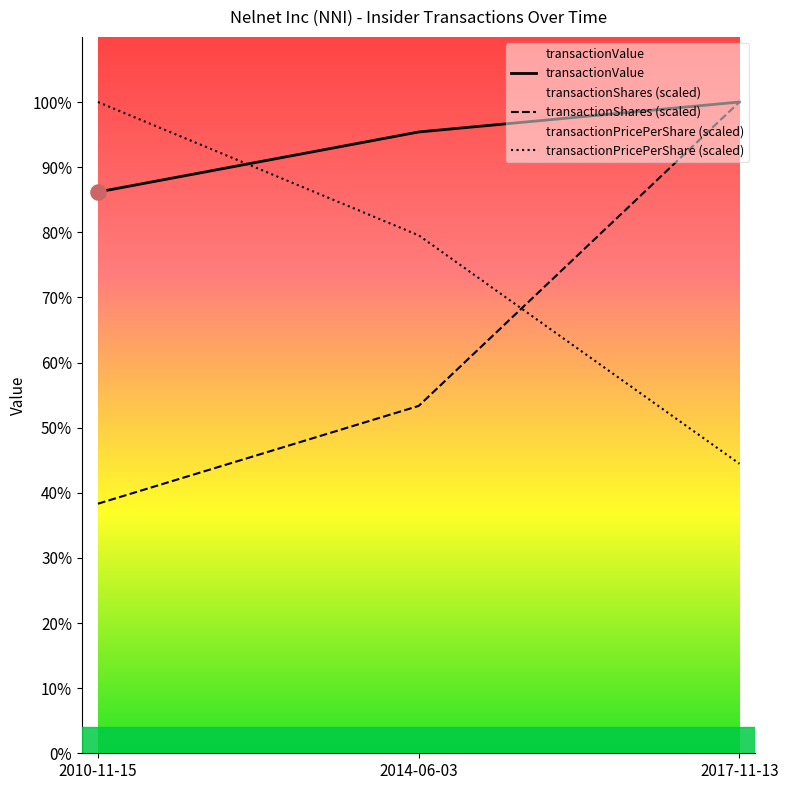

What are all the series names shown in the legend?

transactionShares, transactionPricePerShare, transactionValue